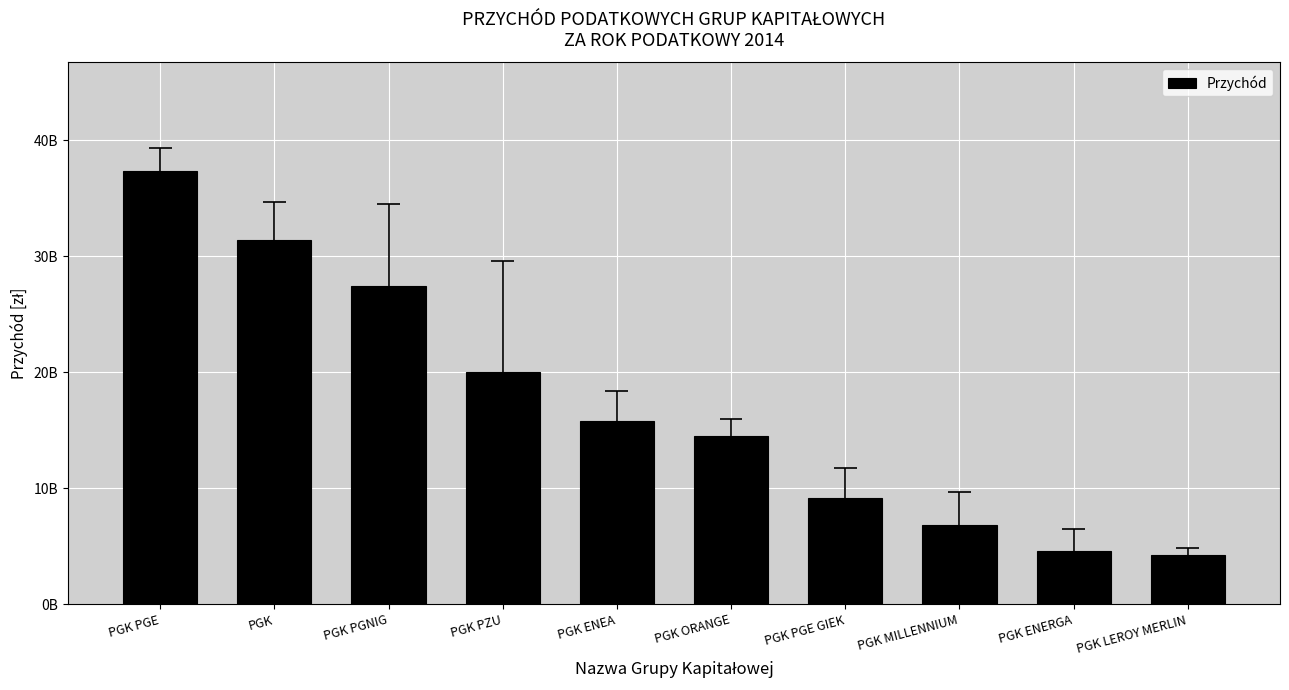

Reading right to left, transcribe all the data shown in this chart.

PGK LEROY MERLIN=4237982076	PGK ENERGA=4600964449	PGK MILLENNIUM=6790011296	PGK PGE GIEK=9182204425	PGK ORANGE=14483747934	PGK ENEA=15793645600	PGK PZU=19992707133	PGK PGNIG=27415492544	PGK=31385297831	PGK PGE=37373612766